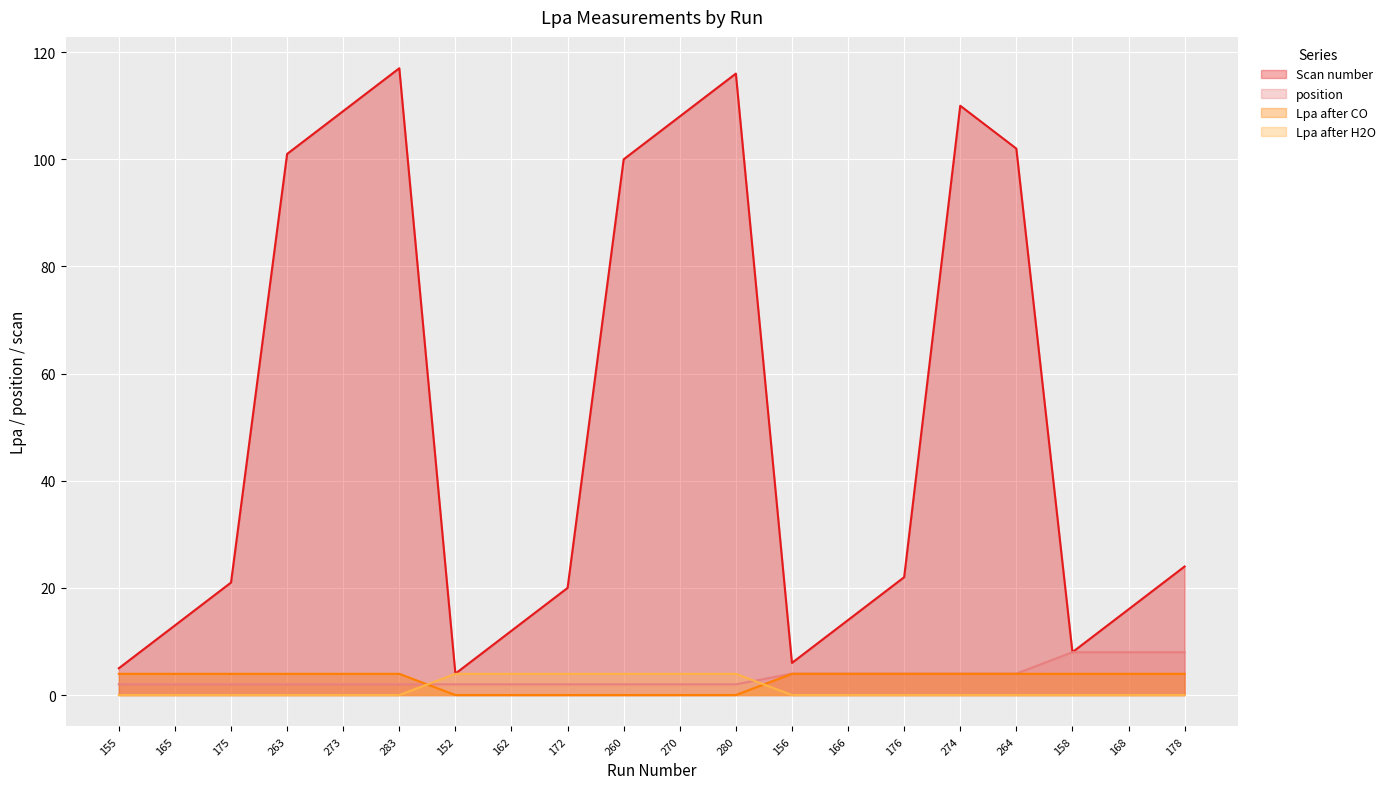

How many data points in Lpa after CO are above 3?

14